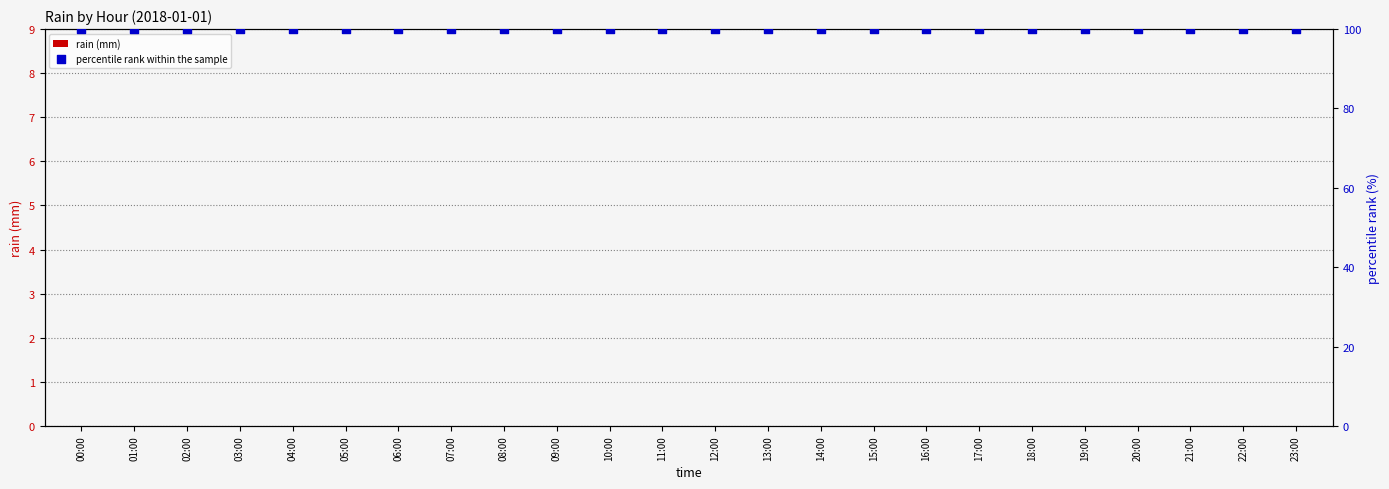

Is the value of rain (mm) at 00:00 greater than the value of percentile rank within the sample at 08:00?

No